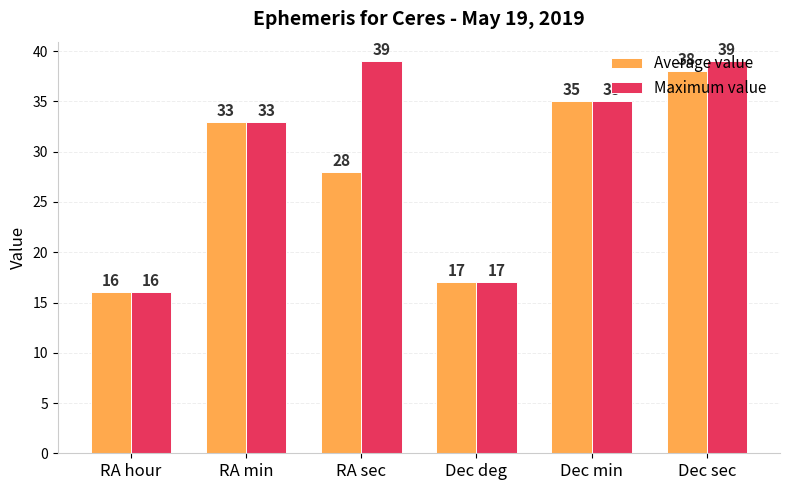

How many data points in Maximum value are less than 35?

3